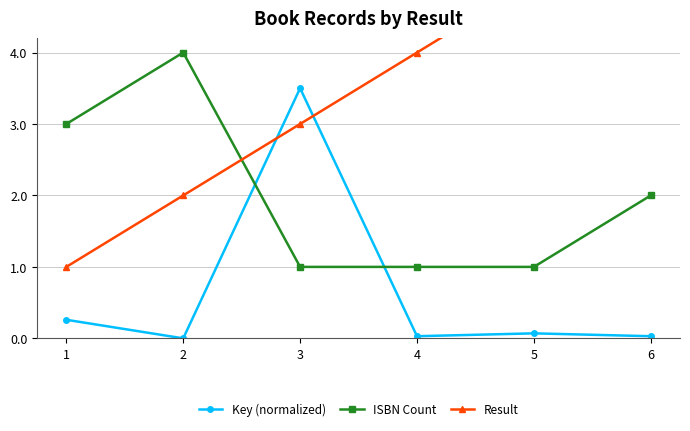

Reading left to right, extract all data points from this chart.

Key (normalized): 0.3	0.0	3.5	0.0	0.1	0.0
ISBN Count: 3.0	4.0	1.0	1.0	1.0	2.0
Result: 1.0	2.0	3.0	4.0	5.0	6.0